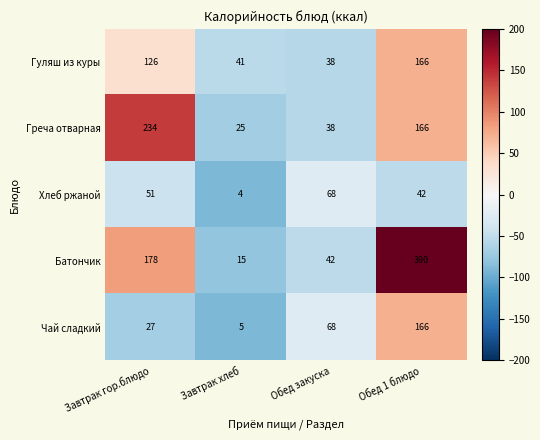

Which series changed the most between Обед закуска and Обед 1 блюдо?

Батончик